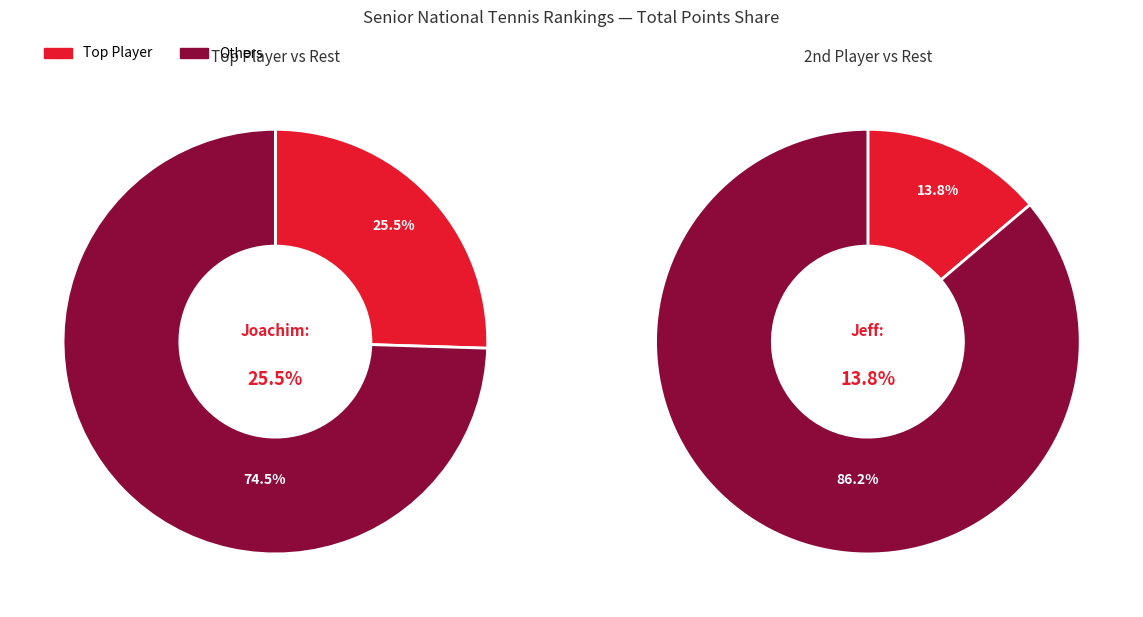

Is Jose Figueroa the majority of the pie?

No